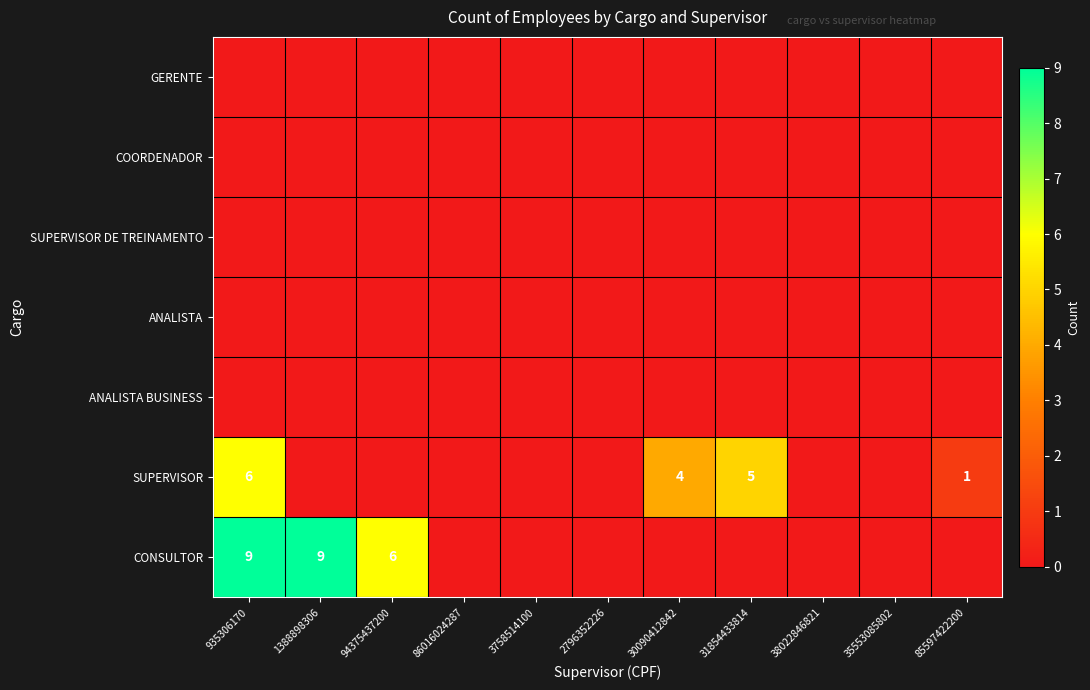

At which category is the sum across all series the highest?

935306170